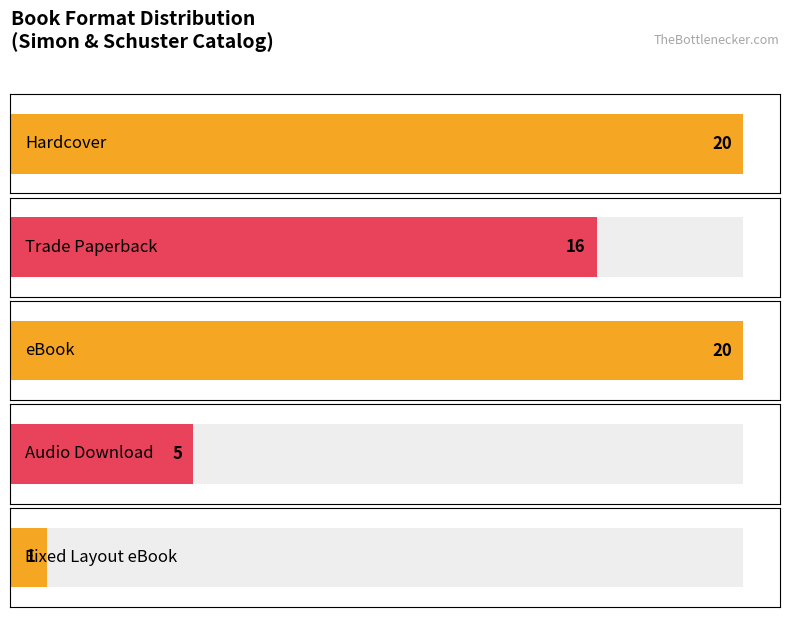

What is the label of the 1st bar from the left?

Hardcover